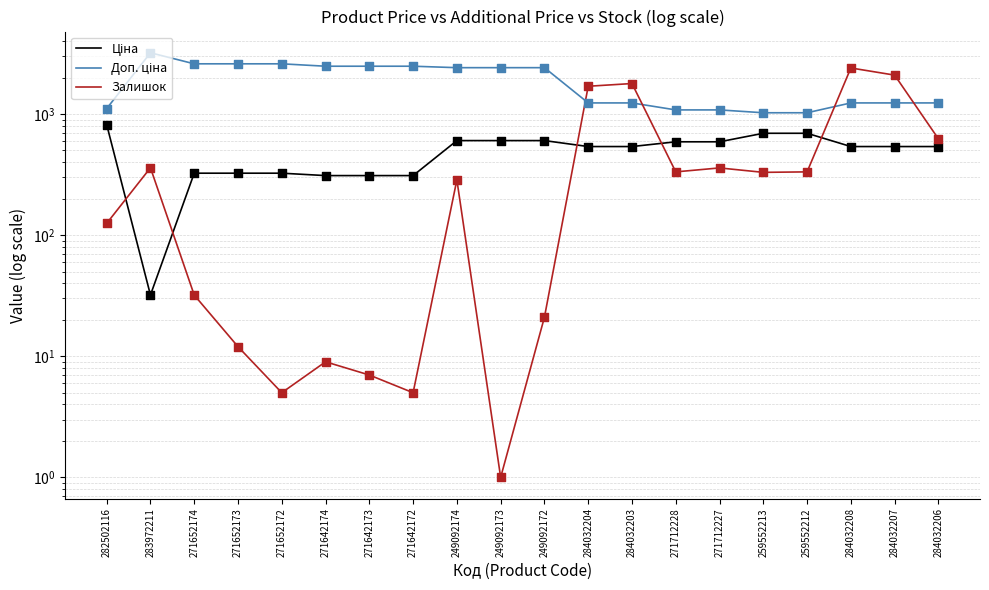

Which series reaches the maximum Y coordinate?

Доп. ціна